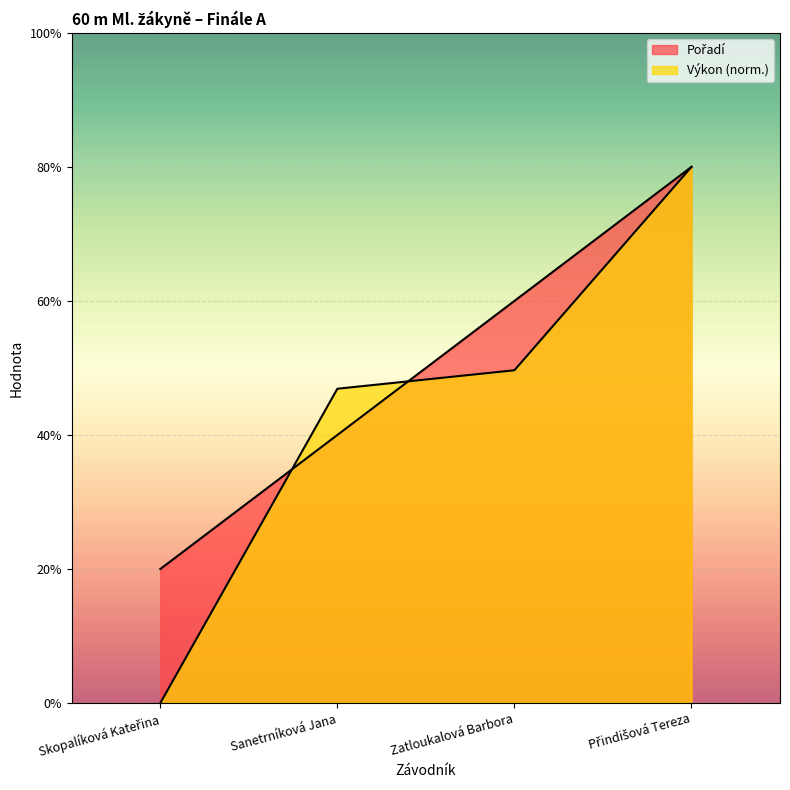

Reading right to left, transcribe all the data shown in this chart.

Pořadí: Přindišová Tereza=4.0	Zatloukalová Barbora=3.0	Sanetrníková Jana=2.0	Skopalíková Kateřina=1.0
Výkon: Přindišová Tereza=4.0	Zatloukalová Barbora=2.5	Sanetrníková Jana=2.3	Skopalíková Kateřina=0.0